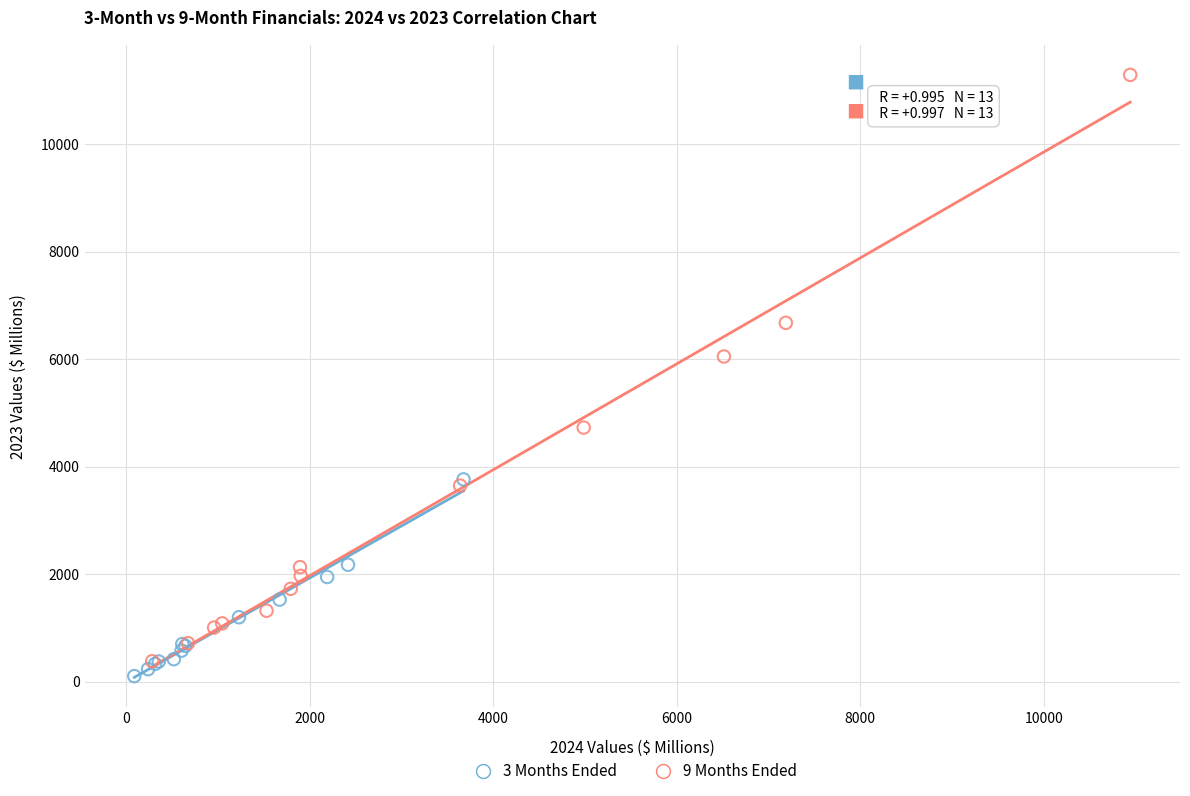

Which series reaches the maximum Y coordinate?

9 Months Ended